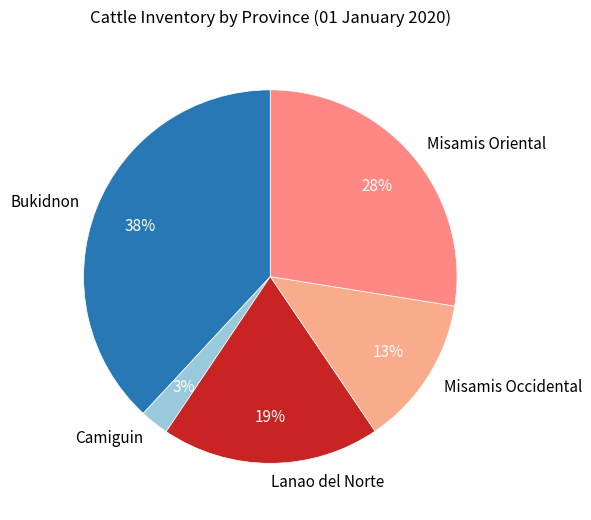

To the nearest percent, what is the combined percentage of Lanao del Norte and Misamis Occidental?

32%